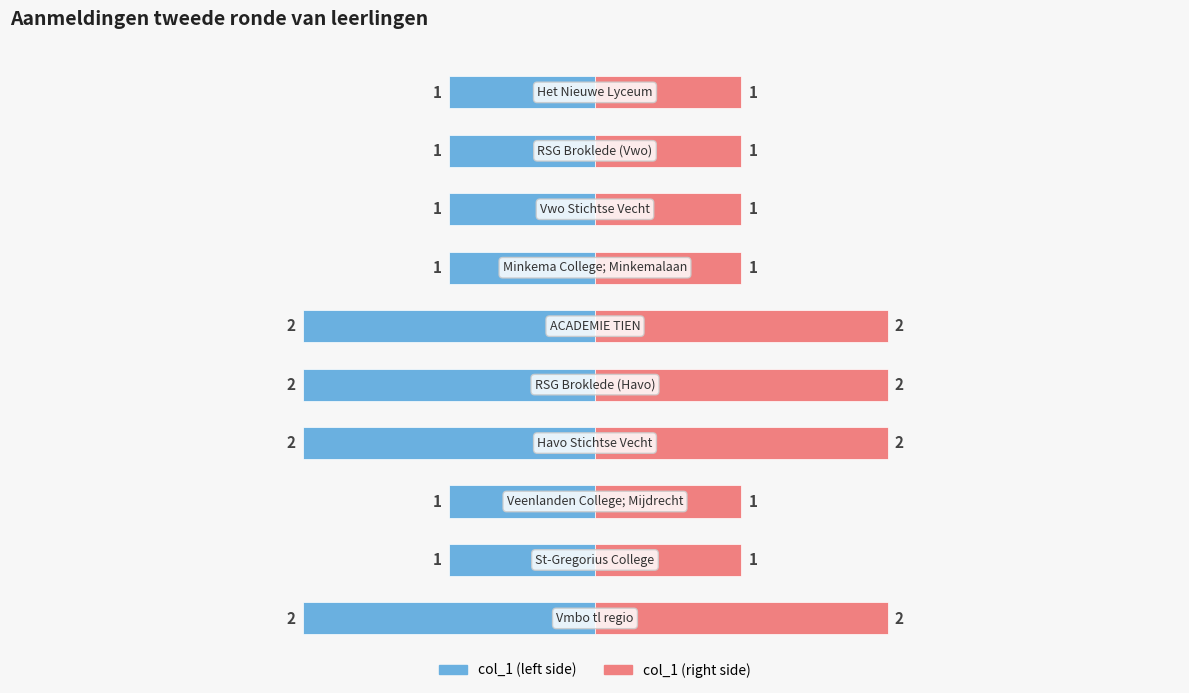

Reading right to left, list all the values displayed in this chart.

col_1 (left): -1	-1	-1	-1	-2	-2	-2	-1	-1	-2
col_1 (right): 1	1	1	1	2	2	2	1	1	2